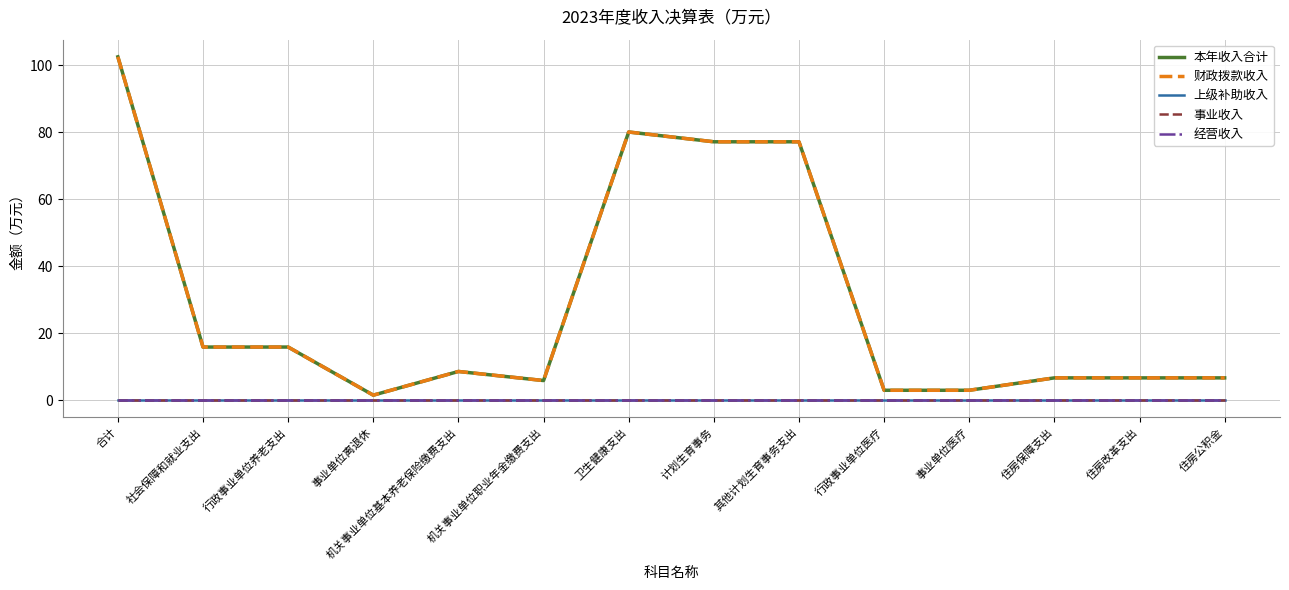

At how many categories does at least one series exceed 8?

7